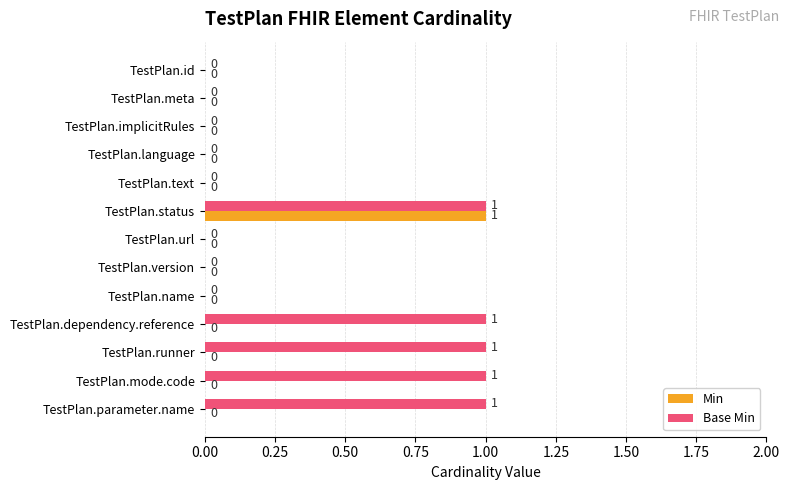

Which series changed the most between TestPlan.implicitRules and TestPlan.parameter.name?

Base Min